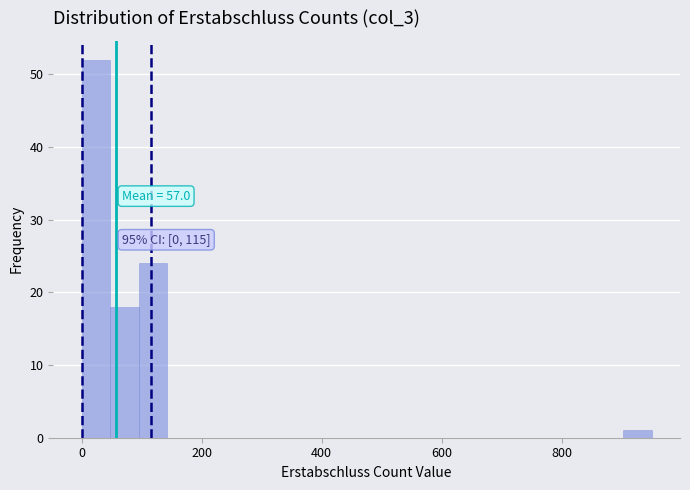

Around what value on the x-axis is the tallest bar? Give the approximate position of its centre, as read against the axis.

20